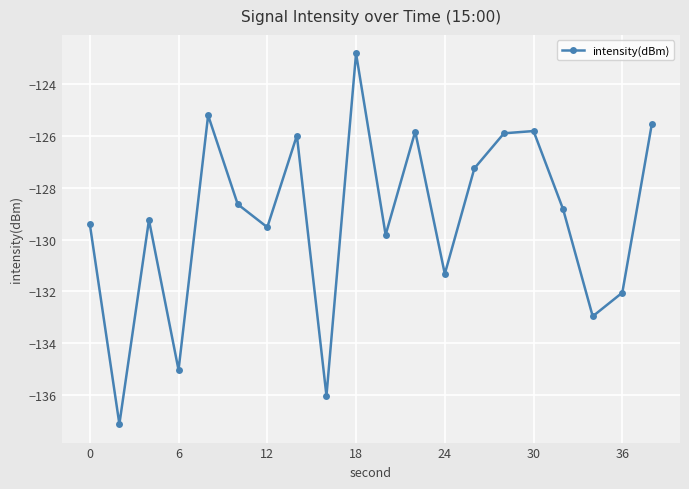

What is the smallest value displayed?

-137.1